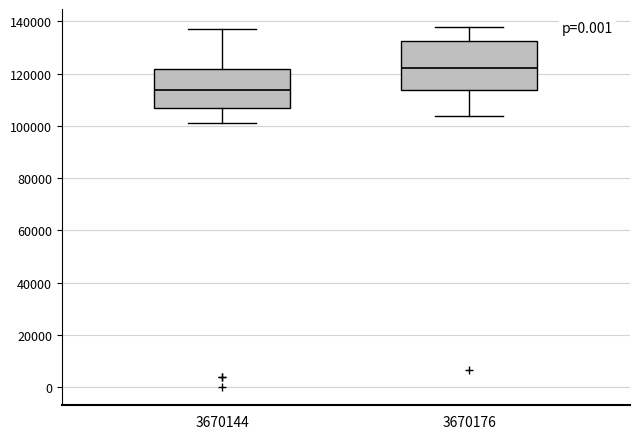

Where does the lower whisker of the box at x = 3670176 end on the y-axis? The values are not printed on the chart, so give them approximately, as read against the axis.

104000